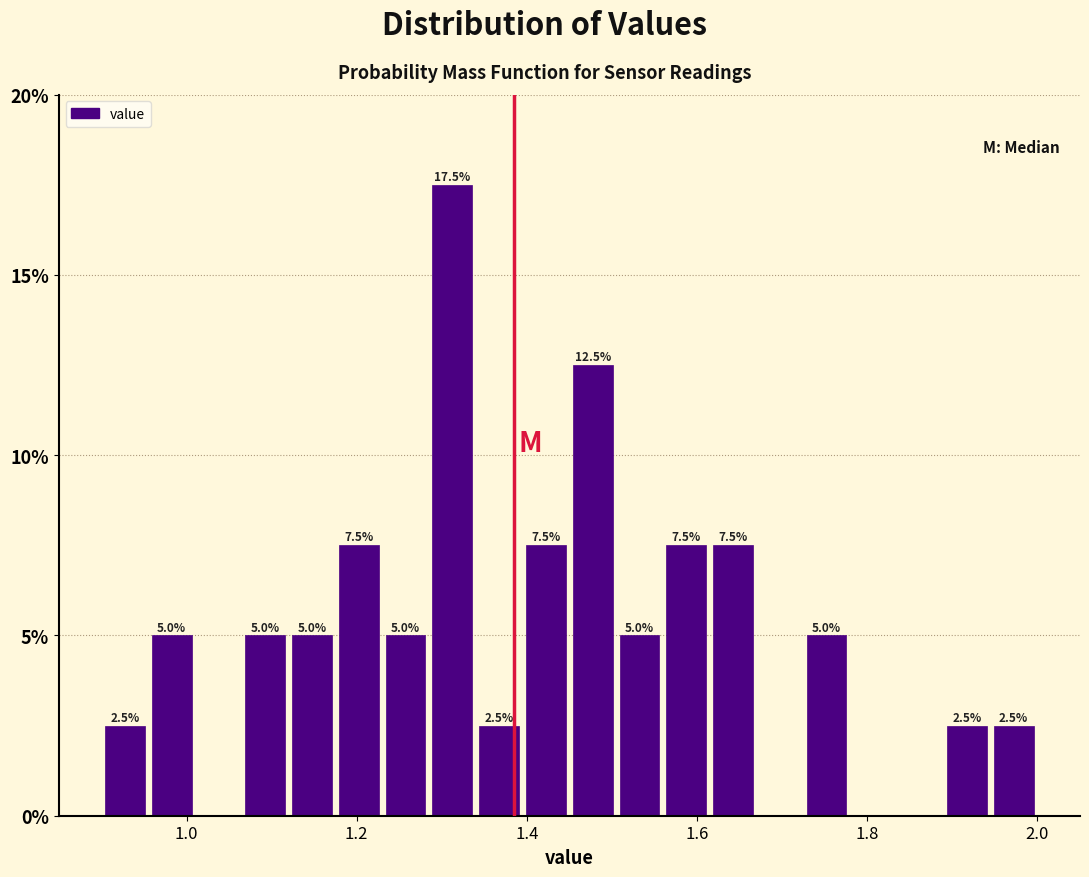

Read against the x-axis, roughly where is the centre of the tallest bar?

1.32